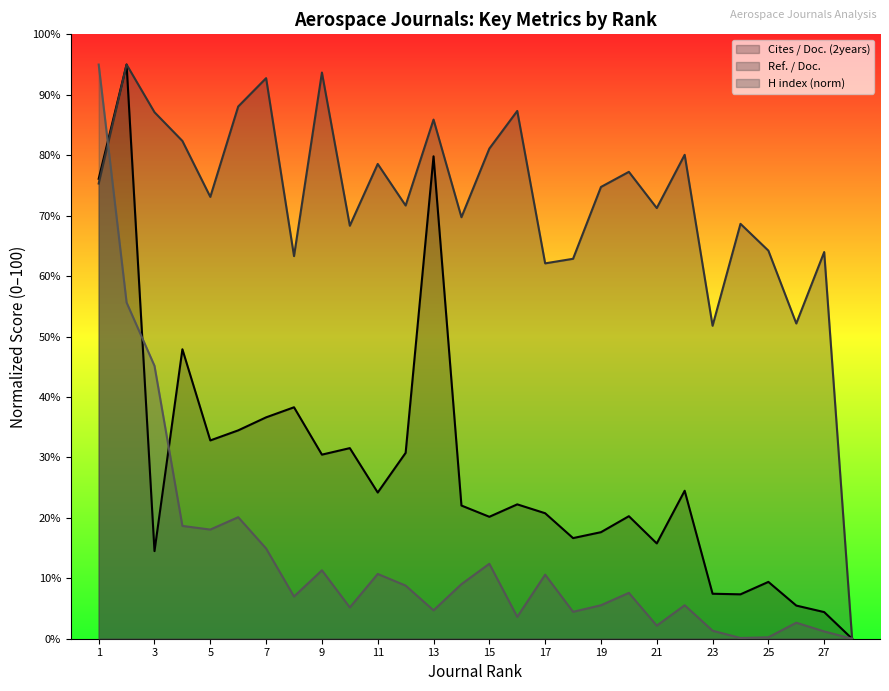

Does the chart display data point markers on the line(s)?

No